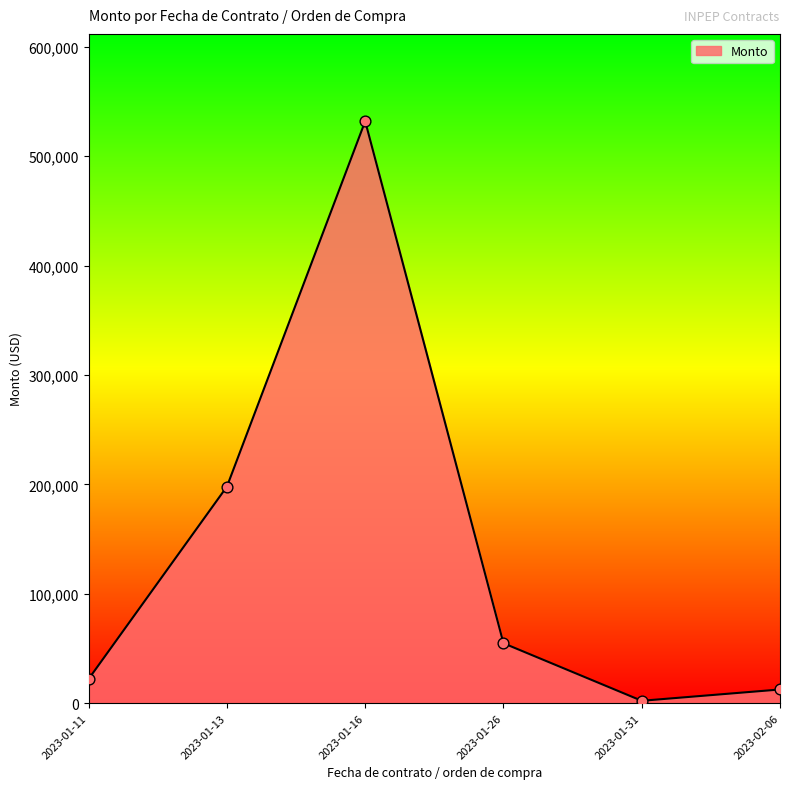

Which has a higher value, 2023-01-26 or 2023-02-06?

2023-01-26